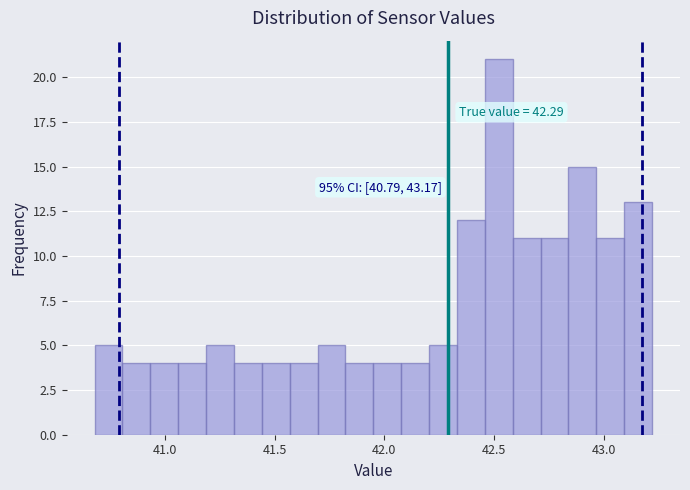

Read against the x-axis, roughly where is the centre of the tallest bar?

42.50